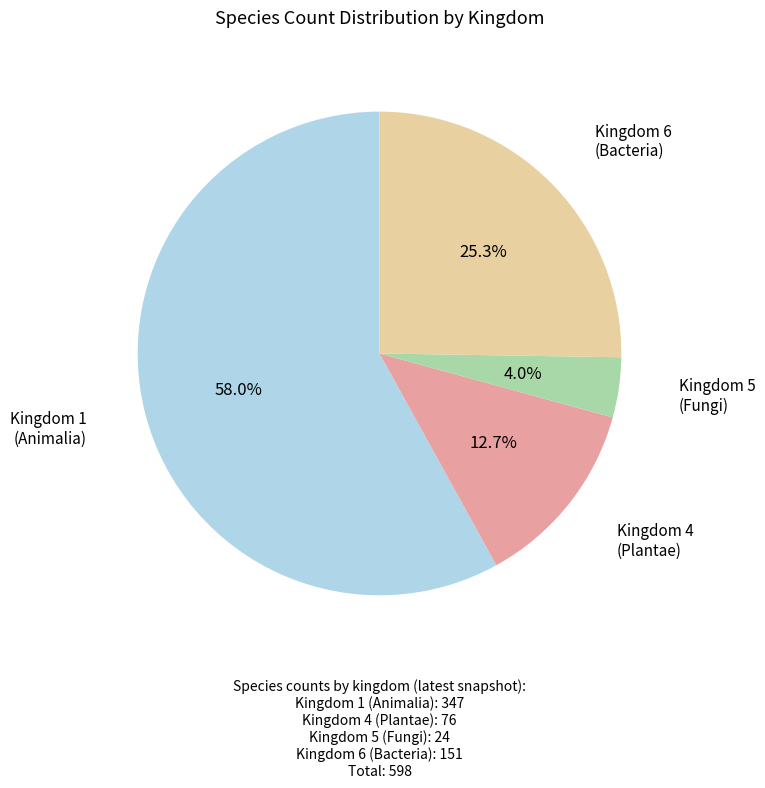

How many slices are in this pie chart?

4